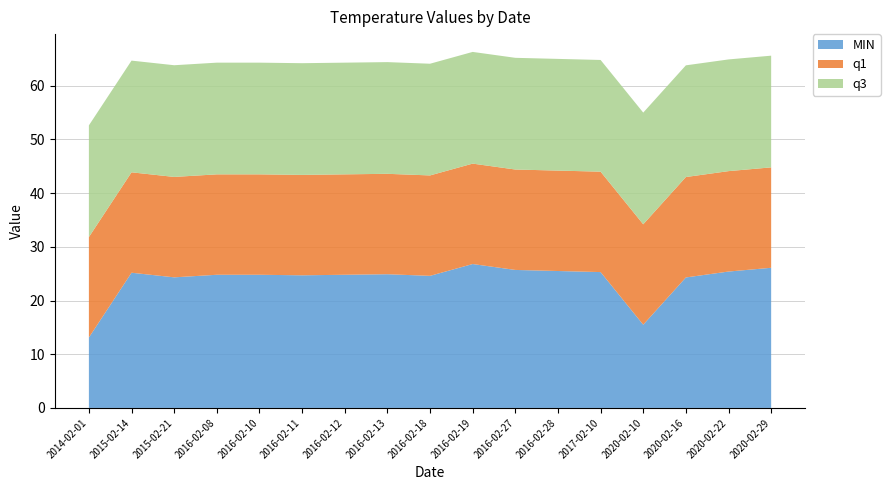

Reading left to right, extract all data points from this chart.

MIN: 2014-02-01=13.1	2015-02-14=25.2	2015-02-21=24.3	2016-02-08=24.8	2016-02-10=24.8	2016-02-11=24.7	2016-02-12=24.8	2016-02-13=24.9	2016-02-18=24.6	2016-02-19=26.8	2016-02-27=25.7	2016-02-28=25.5	2017-02-10=25.3	2020-02-10=15.5	2020-02-16=24.3	2020-02-22=25.4	2020-02-29=26.1
q1: 2014-02-01=18.7	2015-02-14=18.7	2015-02-21=18.7	2016-02-08=18.7	2016-02-10=18.7	2016-02-11=18.7	2016-02-12=18.7	2016-02-13=18.7	2016-02-18=18.7	2016-02-19=18.7	2016-02-27=18.7	2016-02-28=18.7	2017-02-10=18.7	2020-02-10=18.7	2020-02-16=18.7	2020-02-22=18.7	2020-02-29=18.7
q3: 2014-02-01=20.8	2015-02-14=20.8	2015-02-21=20.8	2016-02-08=20.8	2016-02-10=20.8	2016-02-11=20.8	2016-02-12=20.8	2016-02-13=20.8	2016-02-18=20.8	2016-02-19=20.8	2016-02-27=20.8	2016-02-28=20.8	2017-02-10=20.8	2020-02-10=20.8	2020-02-16=20.8	2020-02-22=20.8	2020-02-29=20.8